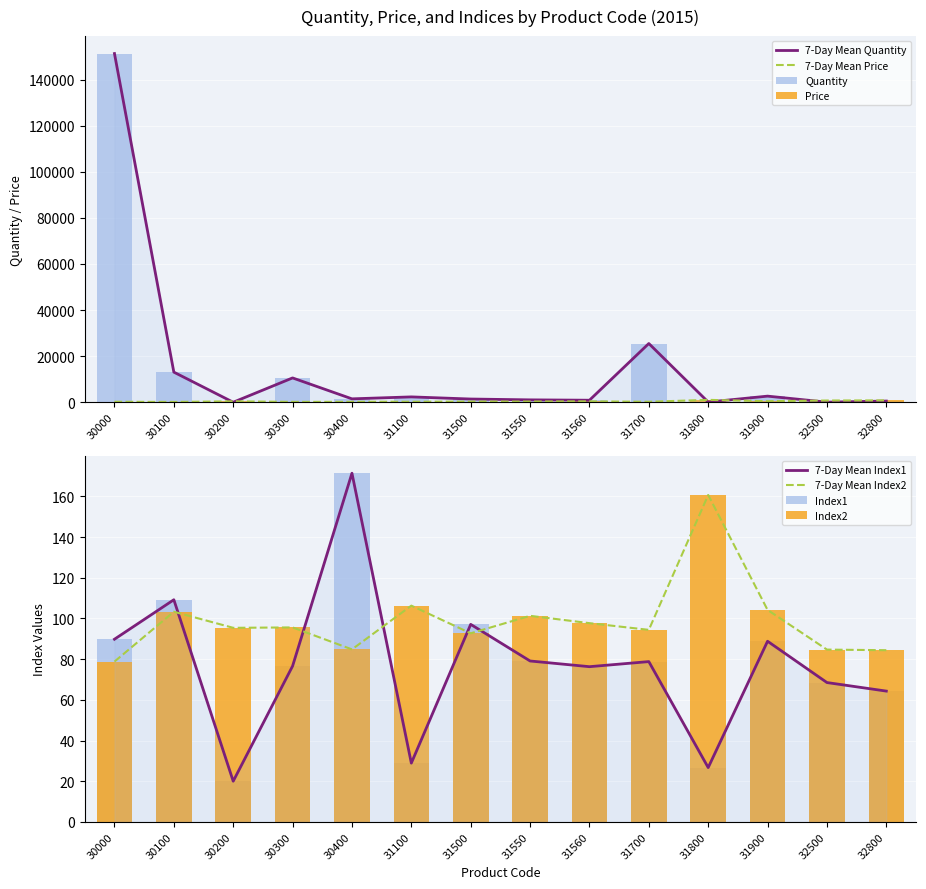

What is the average value of the Quantity series?

15054.9